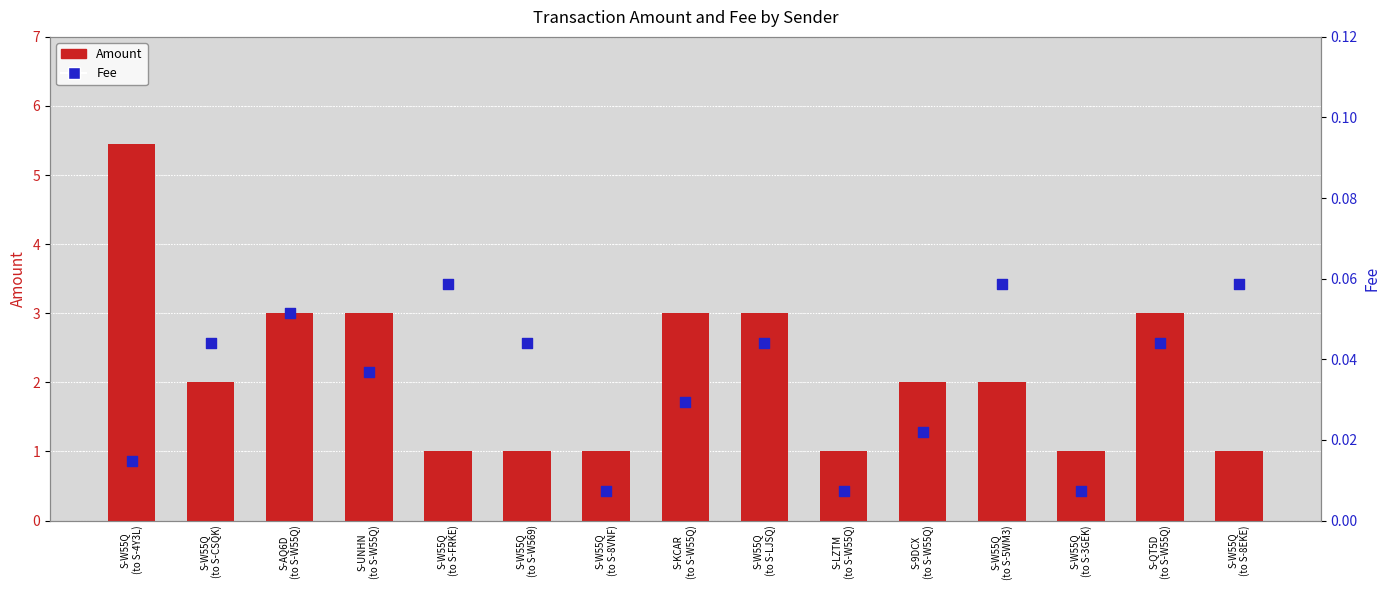

Is the value of Amount at S-W55Q
(to S-4Y3L) greater than the value of Fee at S-W55Q
(to S-8EKE)?

Yes